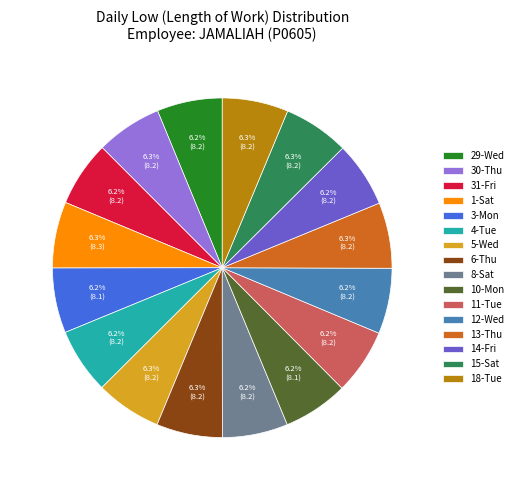

What is the ratio of the value at 30-Thu to the value at 11-Tue?

1.0